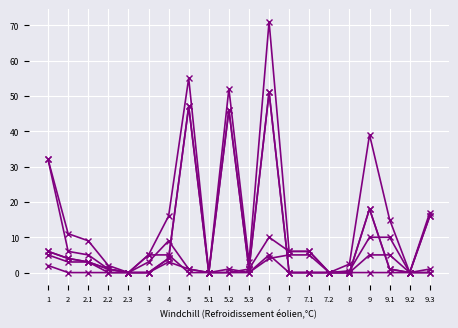

Does the chart have visible grid lines?

Yes